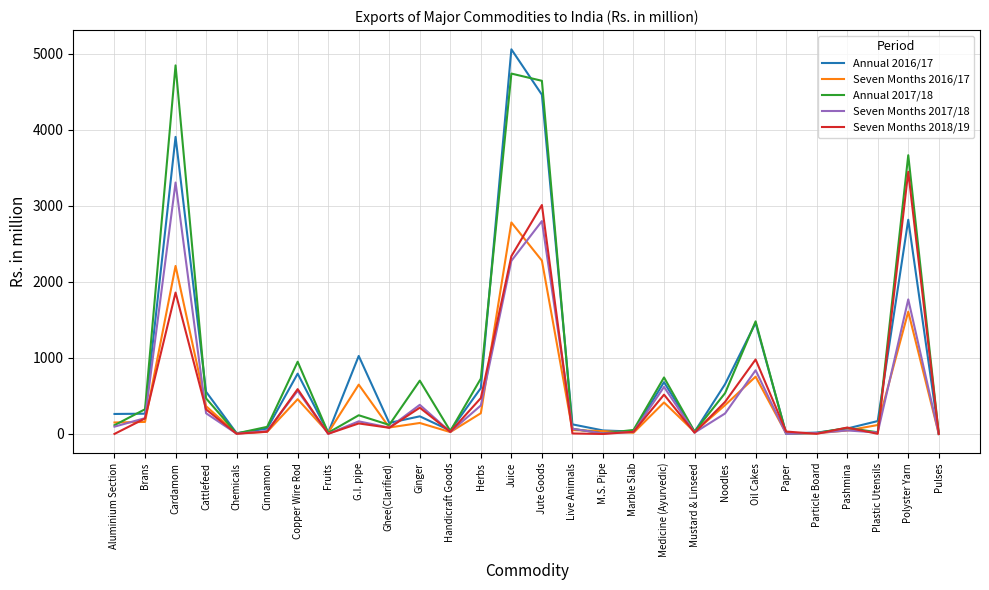

What is the maximum value for Seven Months 2016/17?

2781.0